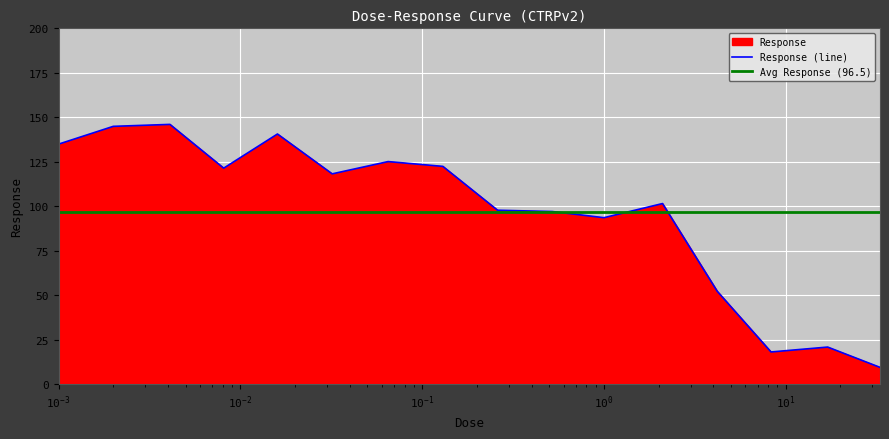

Which category has the highest value across all series?

0.0041